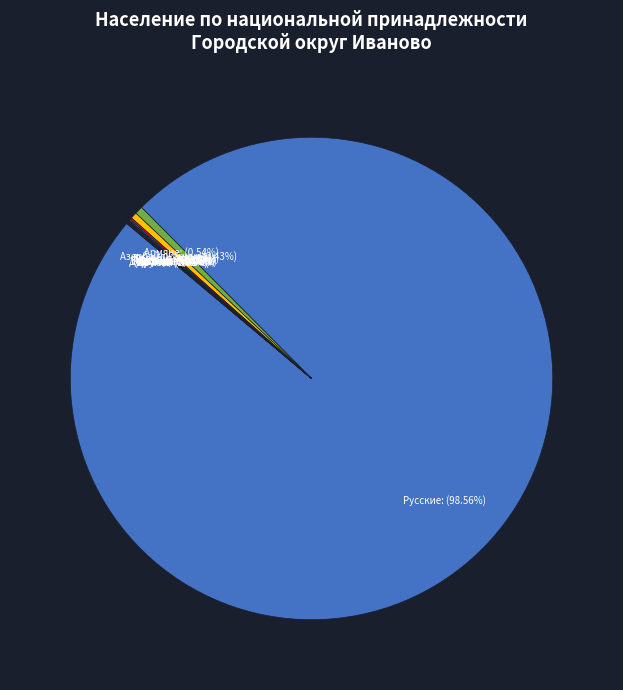

Does Русские represent more than half of the total?

Yes